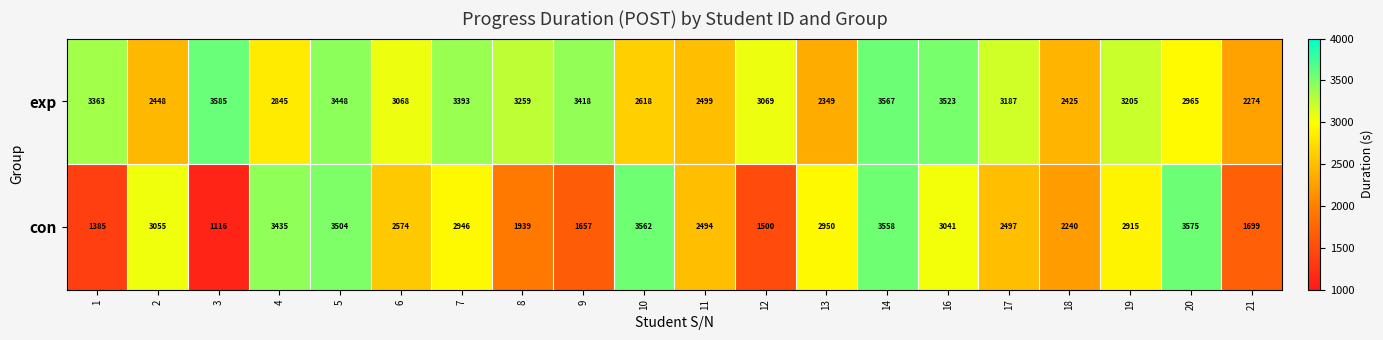

What is the minimum value shown in the chart?

1116